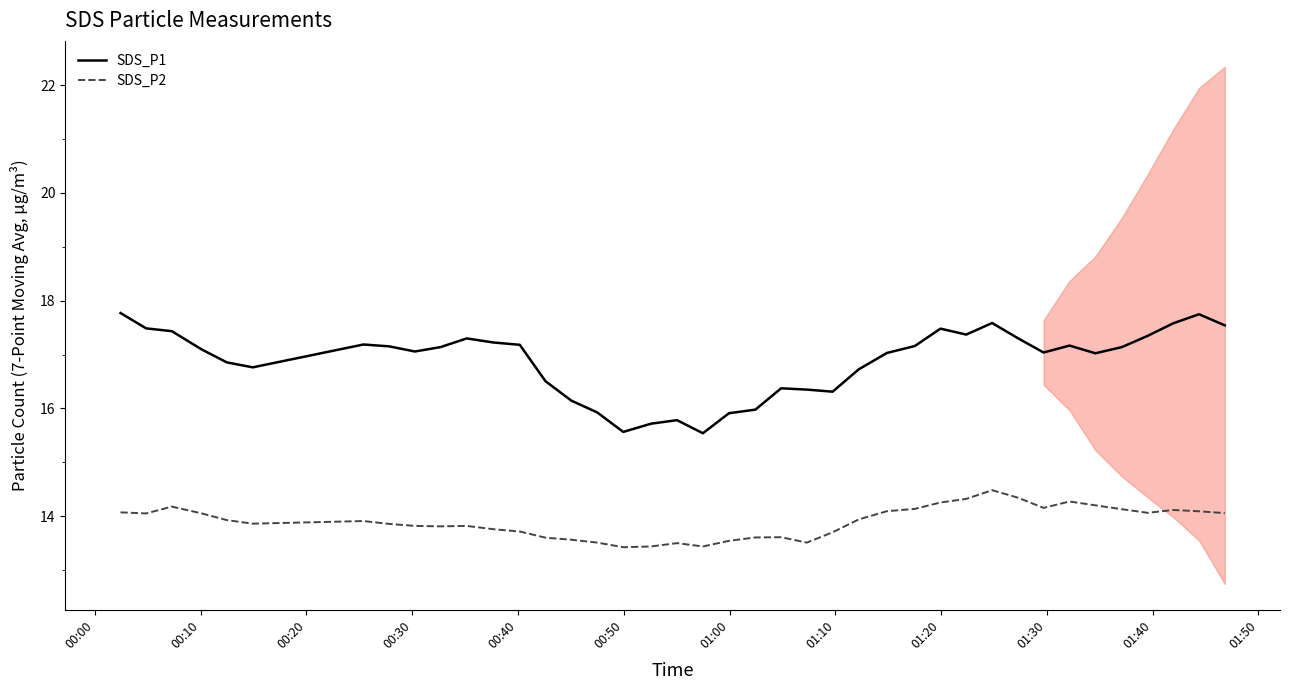

What is the difference between the maximum and minimum values in the SDS_P1 series?

2.2